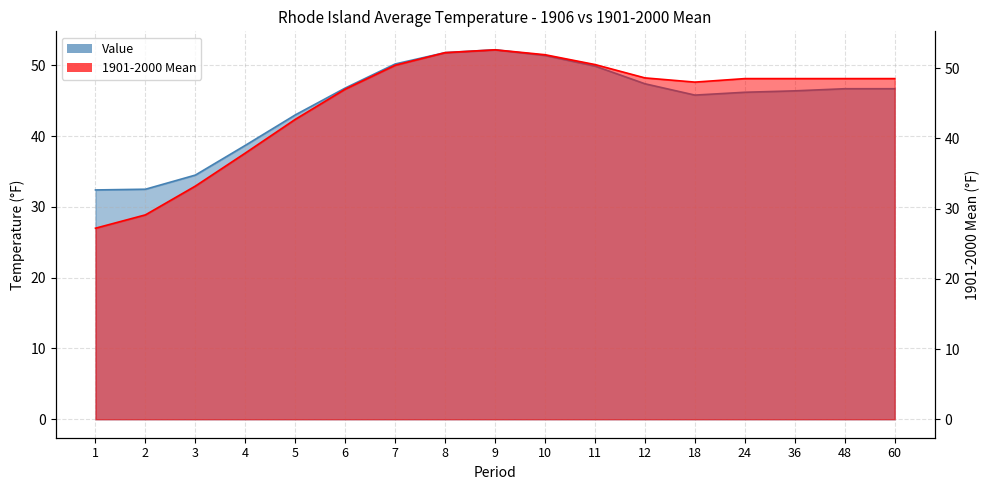

Rank the series at 3 from highest to lowest value.

Value, 1901-2000 Mean